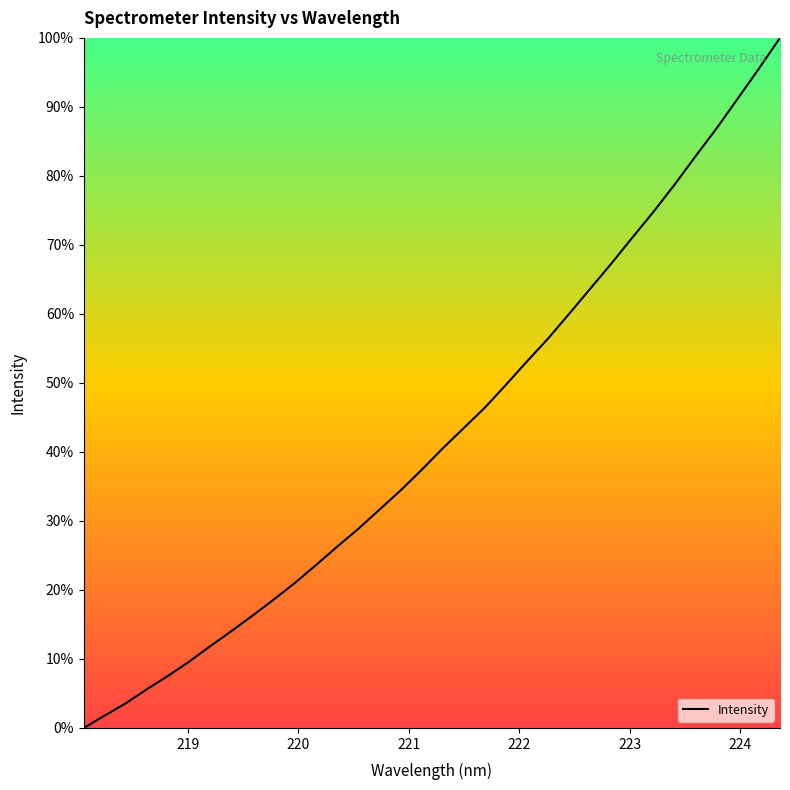

What is the greatest value displayed?

100.0